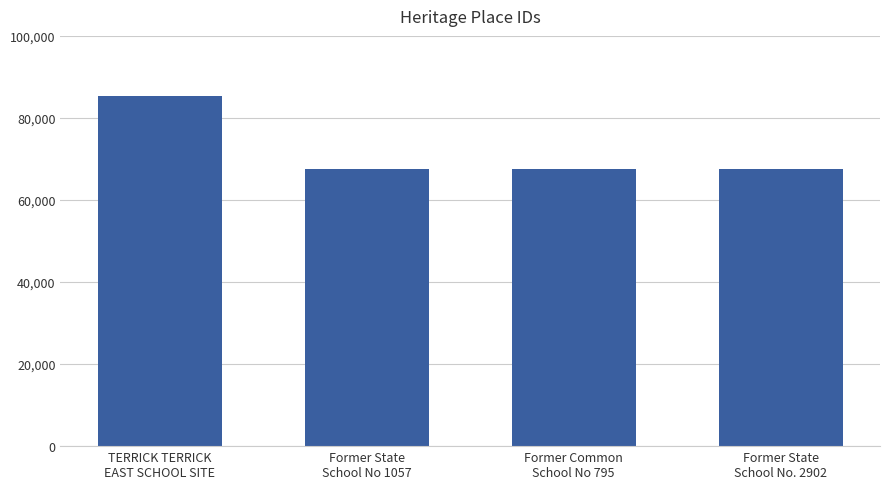

What is the maximum value shown in the chart?

85282